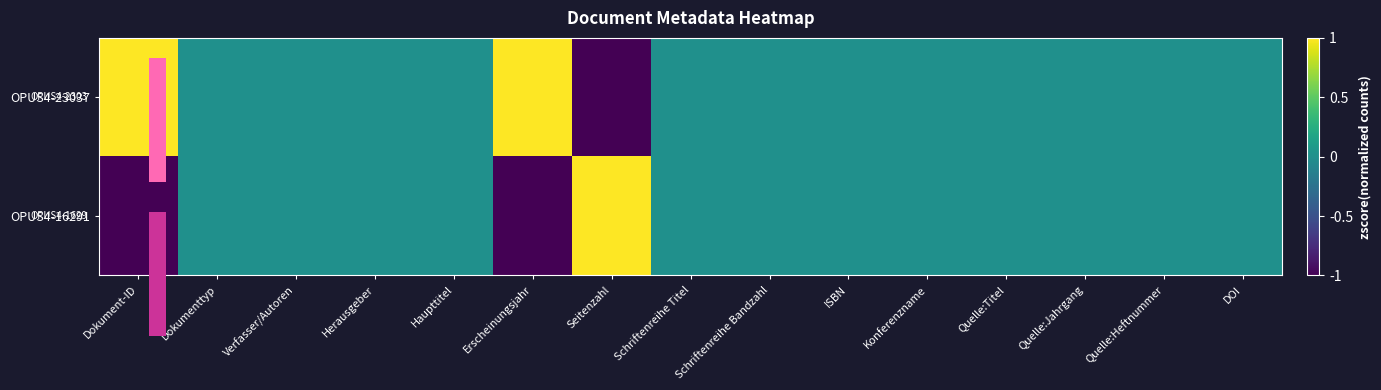

What is the sum of all OPUS4-16291 values?

-1